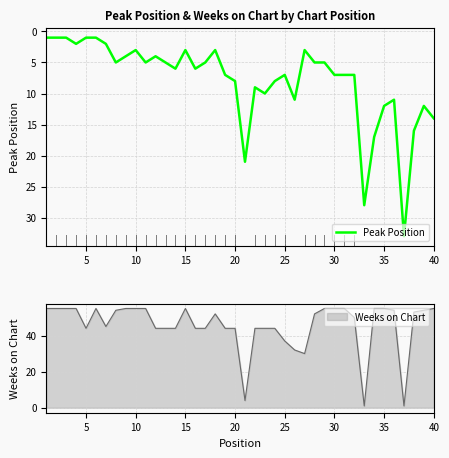

How many lines are shown in the chart?

1